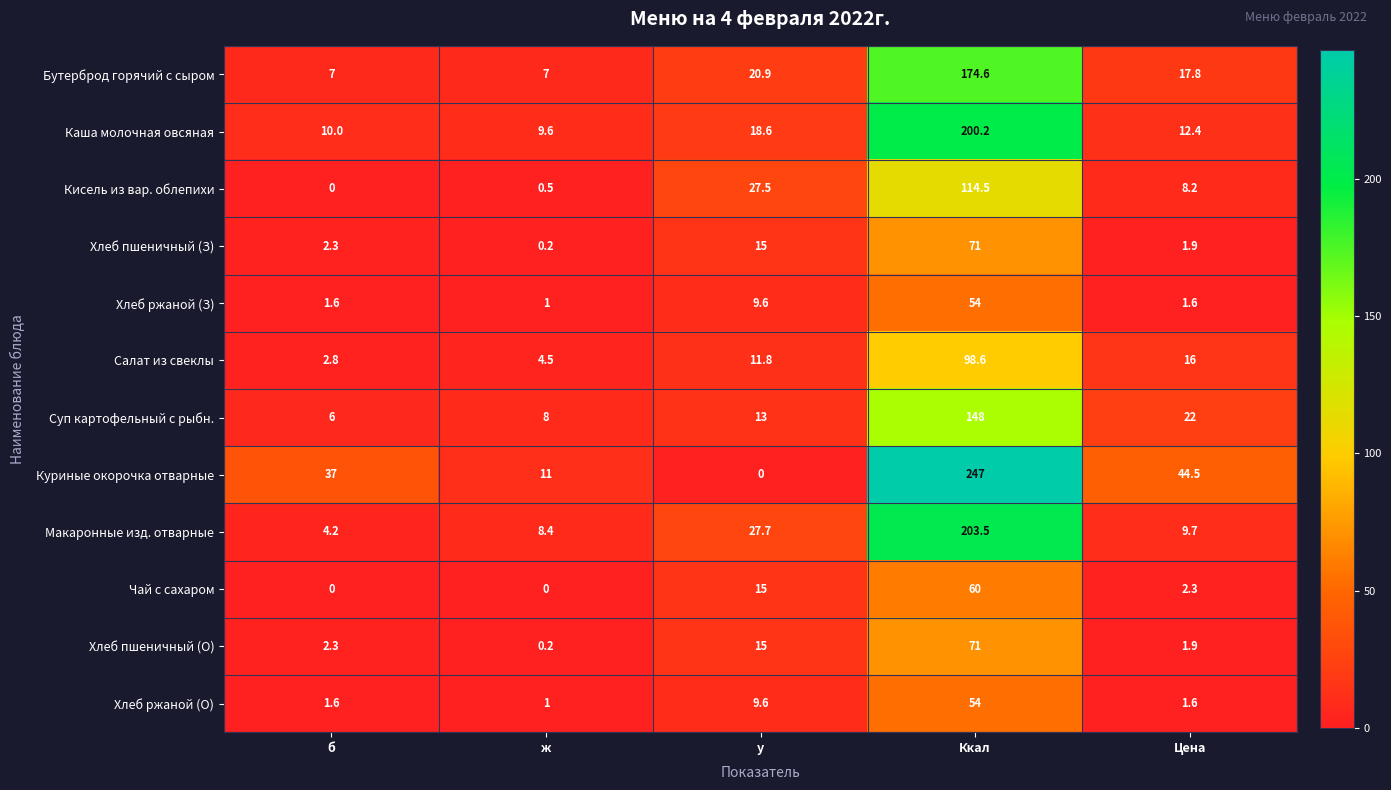

Count the number of data series in this chart.

12